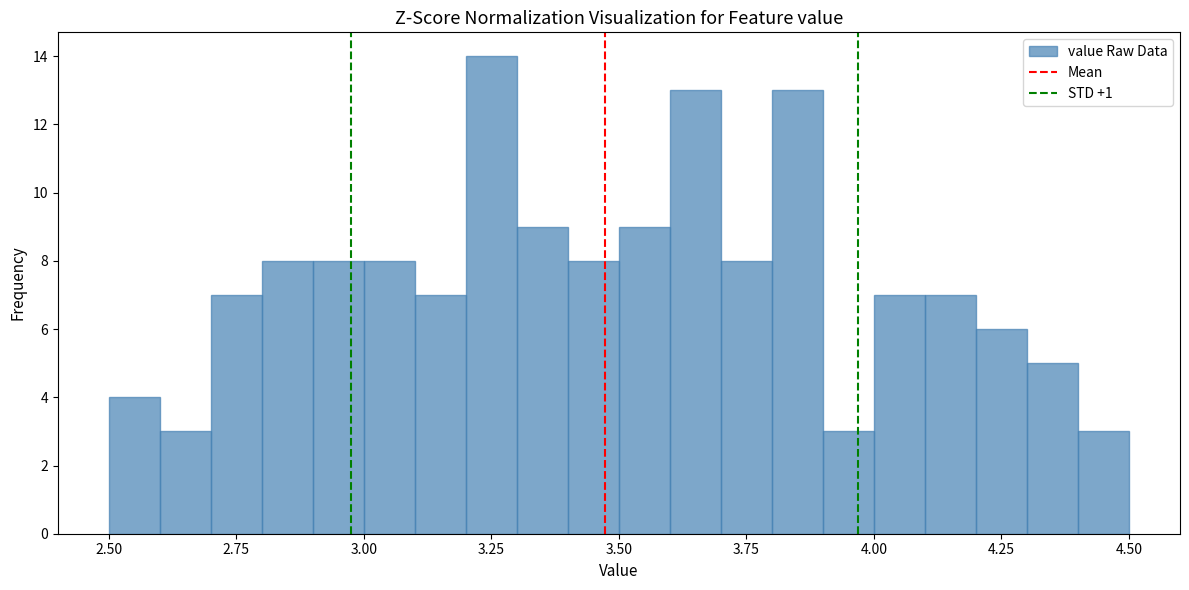

Read against the x-axis, roughly where is the centre of the tallest bar?

3.25